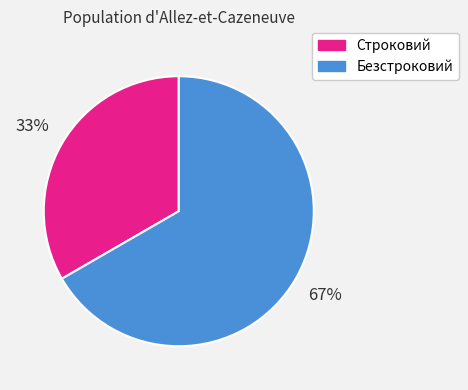

To the nearest percent, what percentage of the pie is Безстроковий?

67%